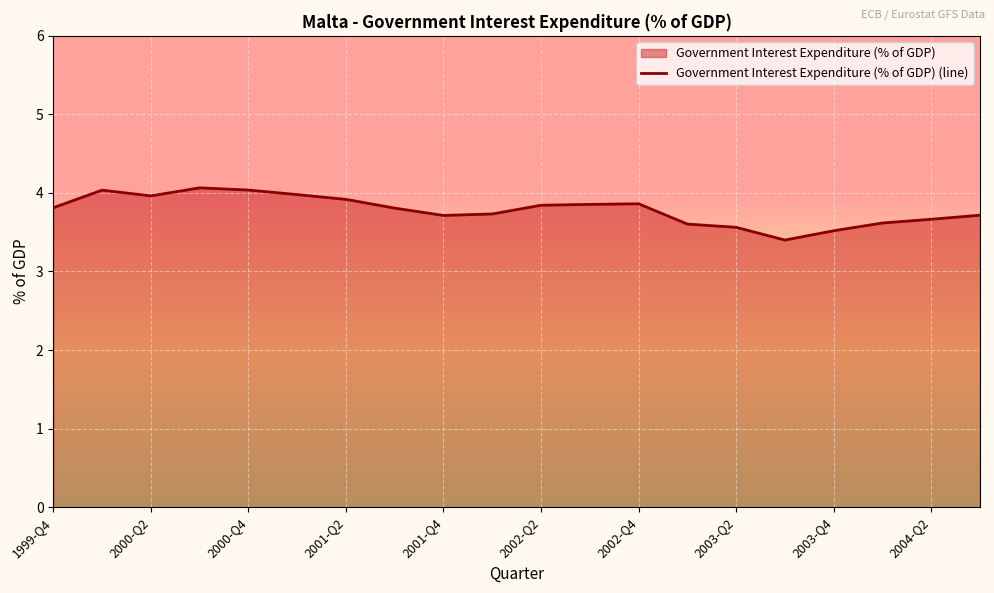

True or false: the data shows 5.6 at 2003-Q4.

False